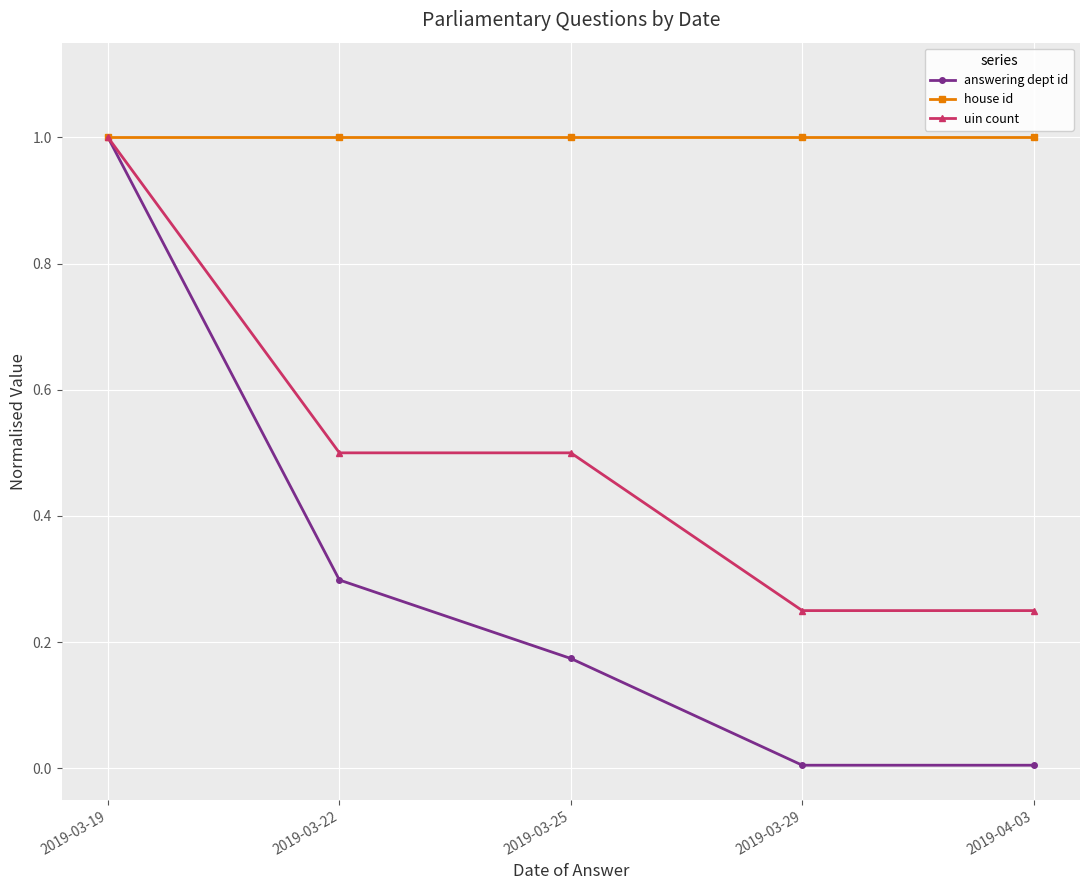

How many lines are shown in the chart?

3